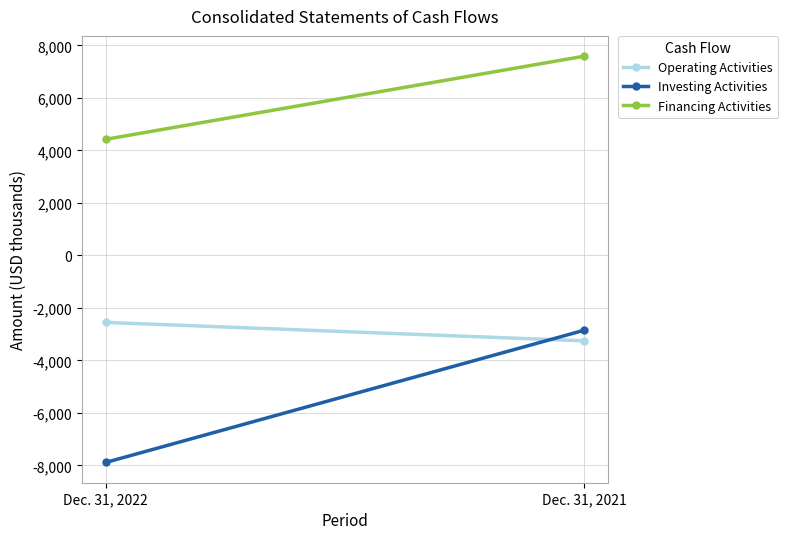

What is the average value of the Investing Activities series?

-5368